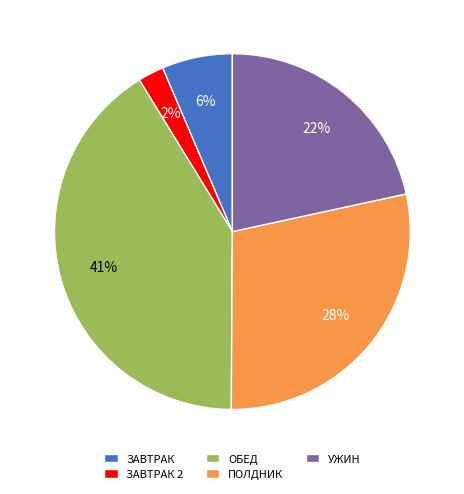

Does ПОЛДНИК represent more than half of the total?

No